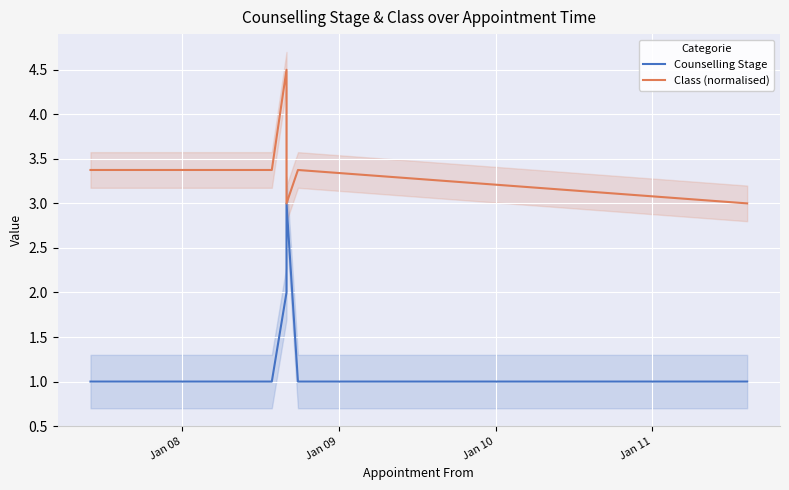

The value of Counselling Stage at Jan 08 is 1.0. True or false?

True